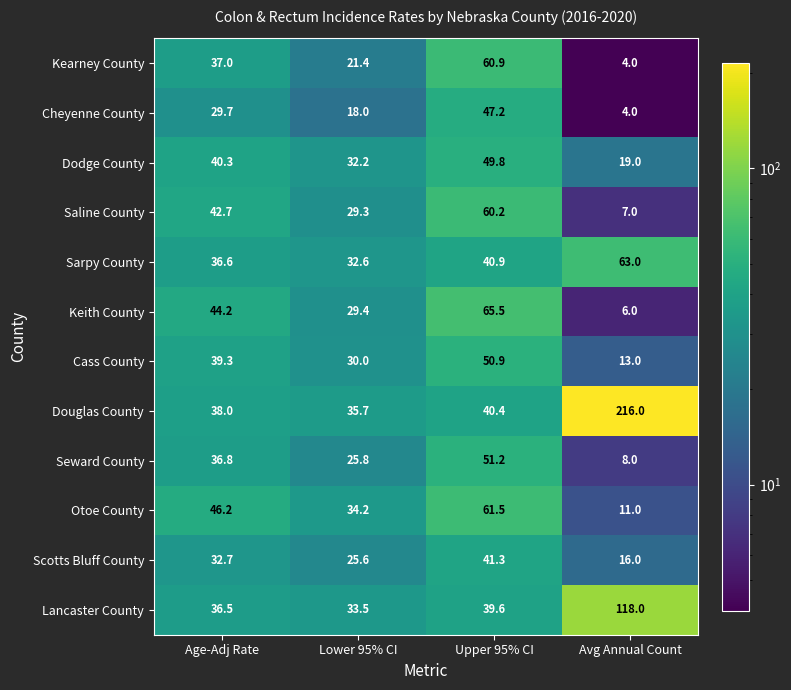

True or false: Douglas County has a value of 35.7 at Lower 95% CI.

True